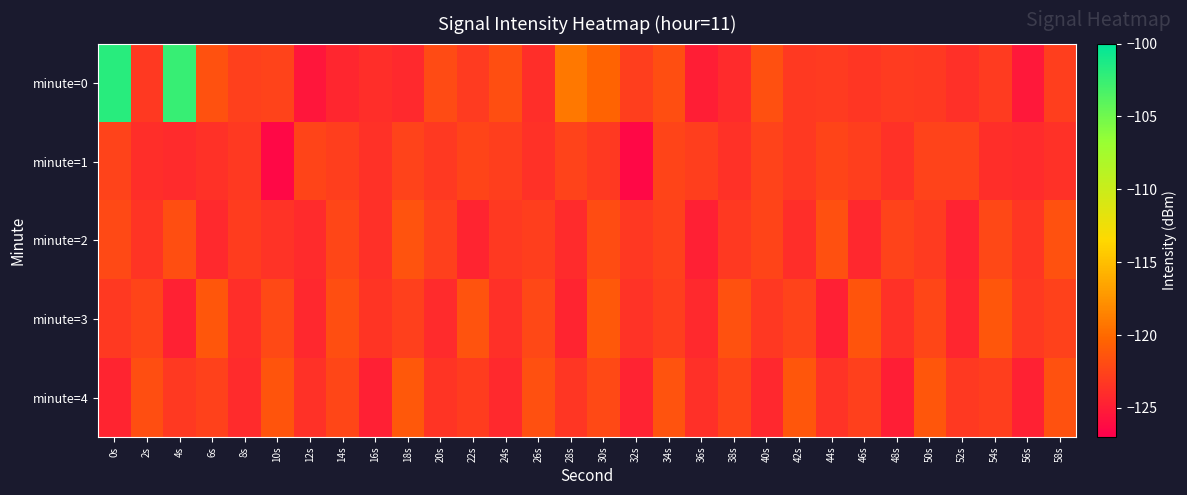

Between 16s and 38s, which series saw the biggest shift?

minute=4